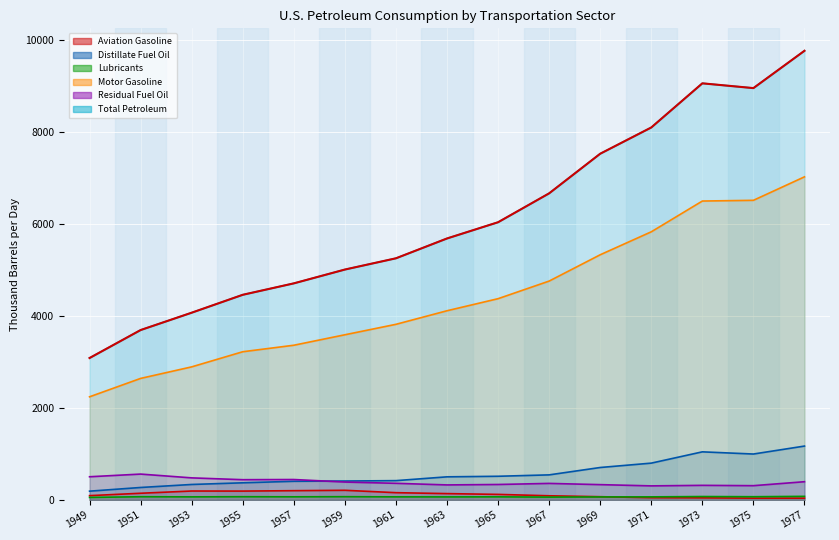

Which series has the largest range (max minus min)?

Total Petroleum